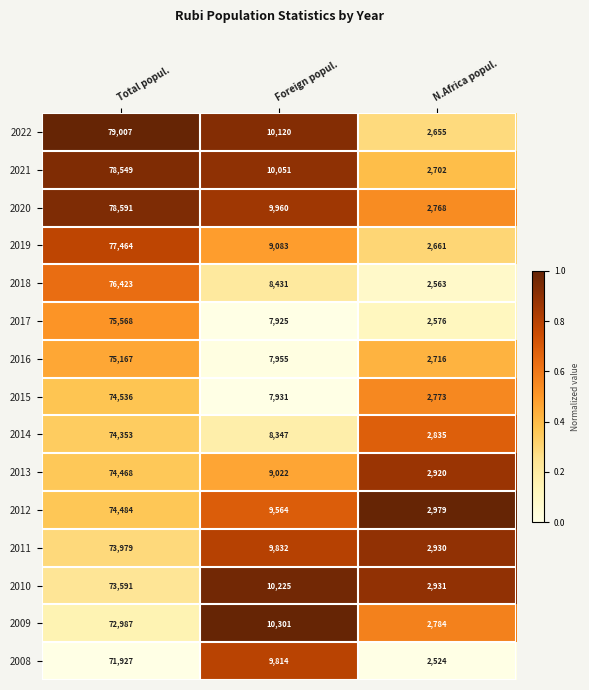

Which series has the widest spread of values?

2022